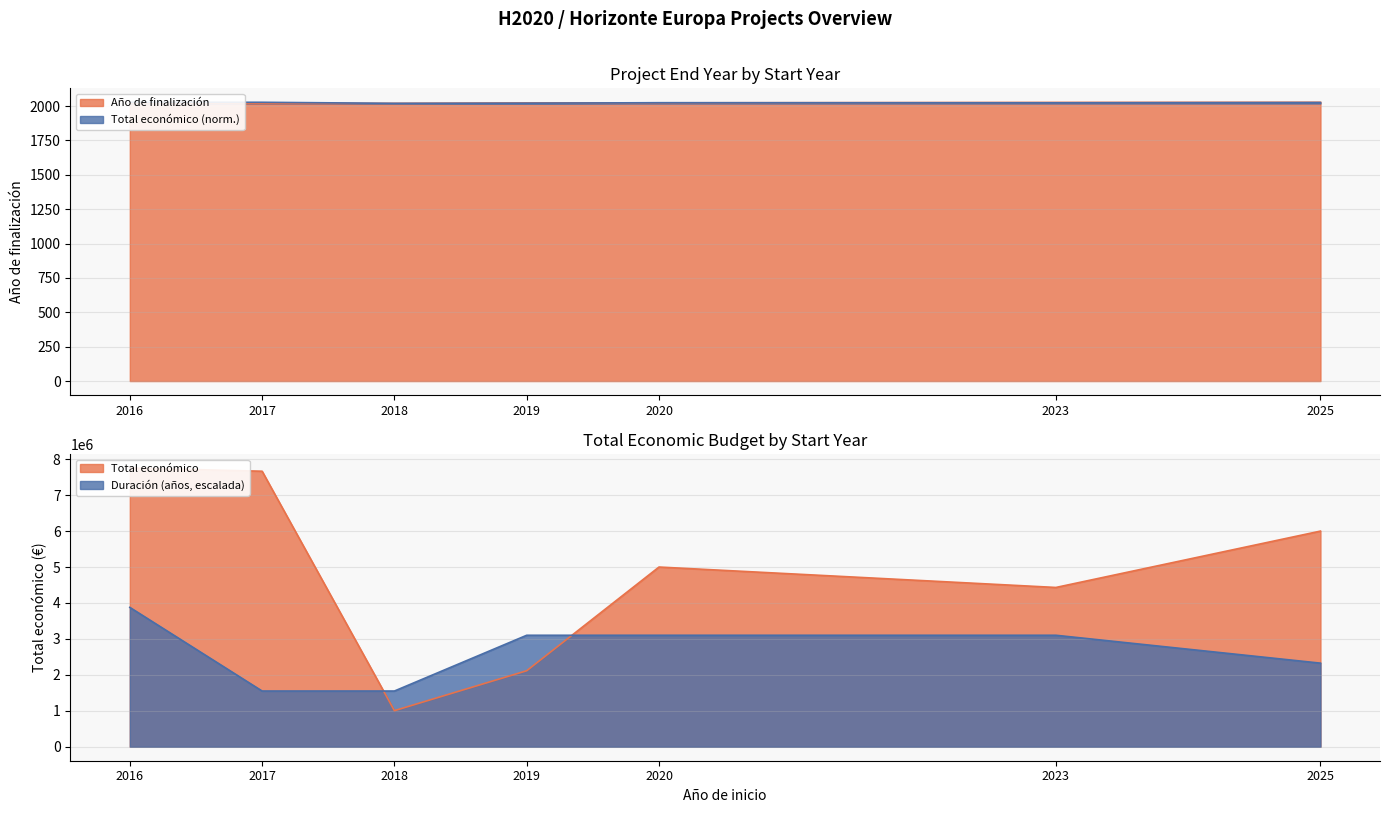

How many interior local valleys does the Año de finalización series have?

1